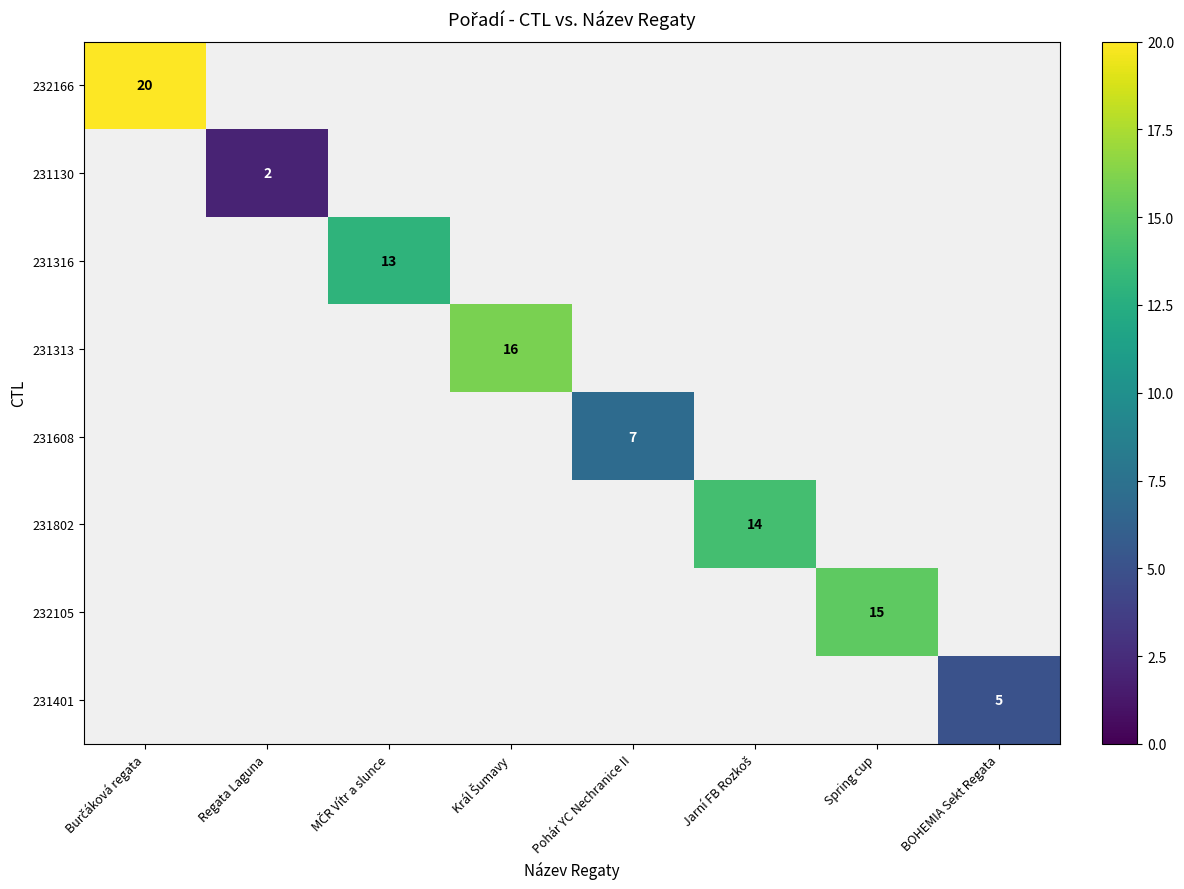

At Spring cup, list the series in order from largest to smallest.

232166, 231130, 231316, 231313, 231608, 231802, 232105, 231401